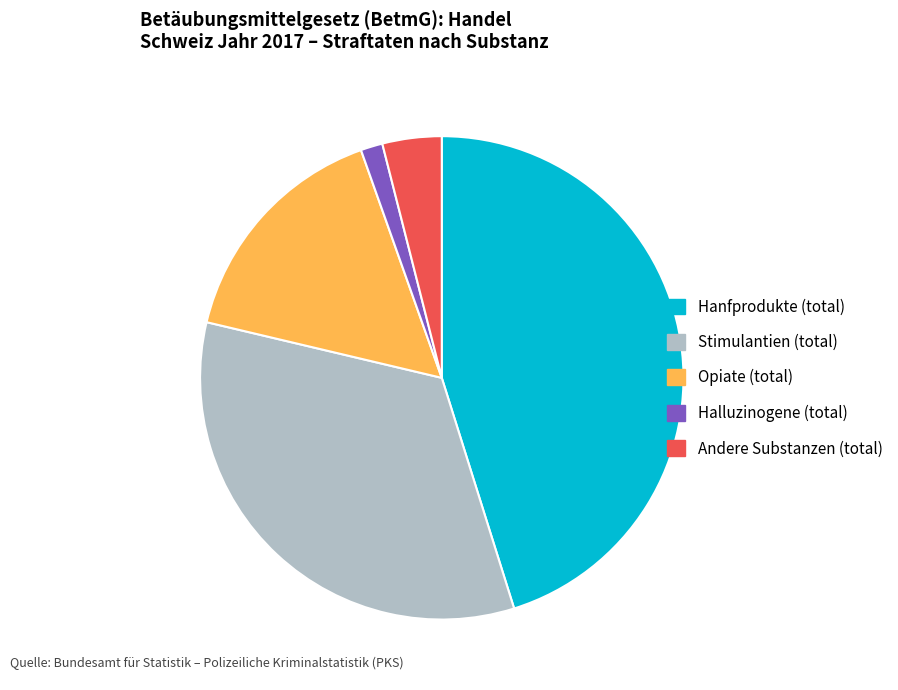

Combined, do Halluzinogene (total) and Stimulantien (total) account for over 50%?

No